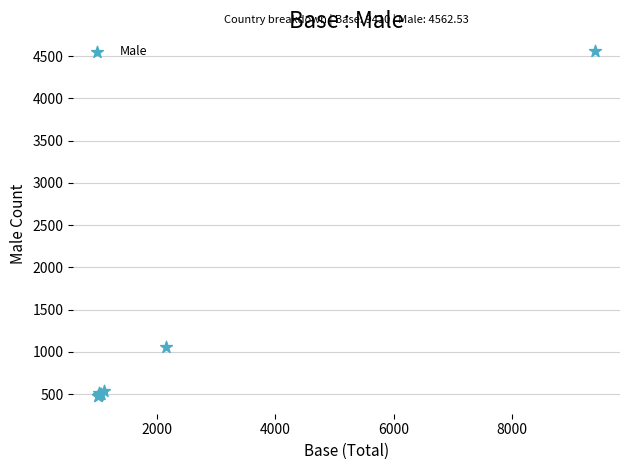

What Y value in the scatter plot is closest to 2517?

1055.2